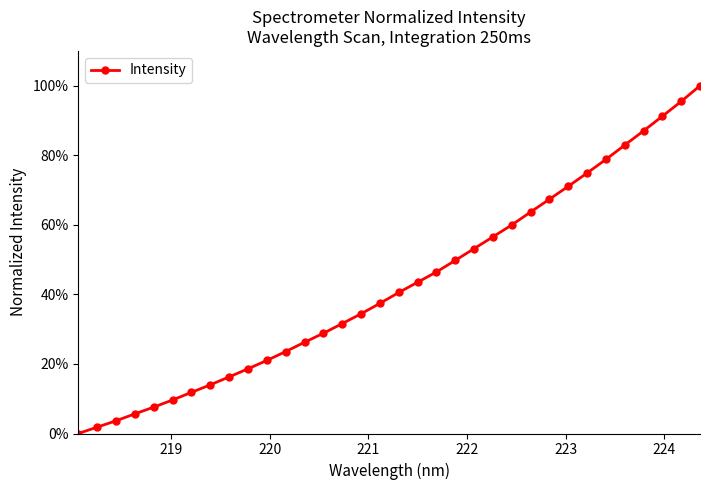

What is the value of the 17th point from the left?

37.4